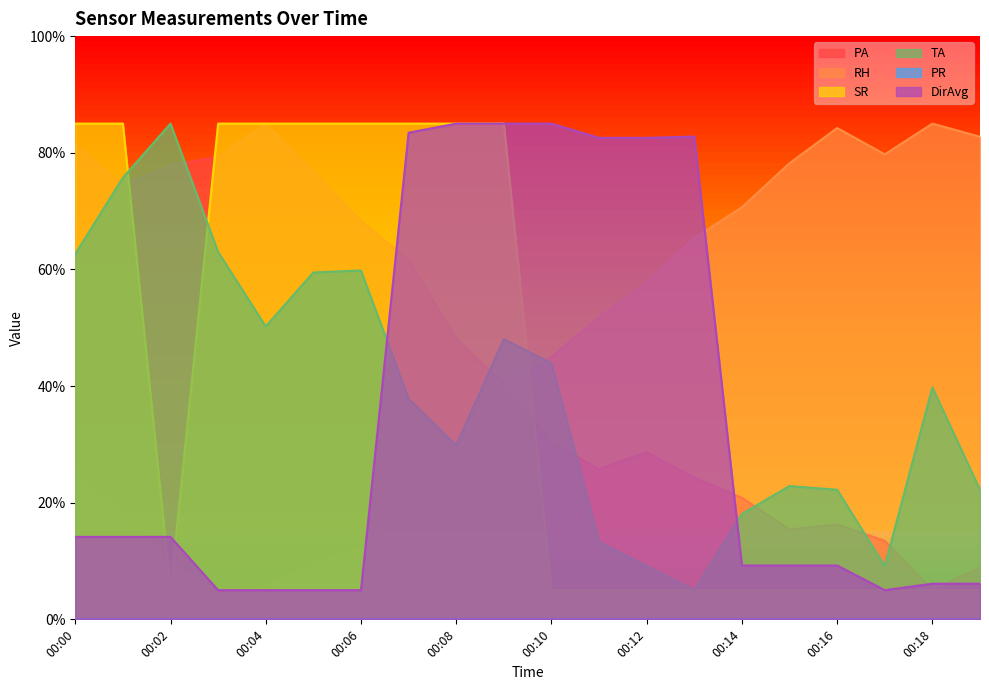

What is the minimum value for SR?

5.0